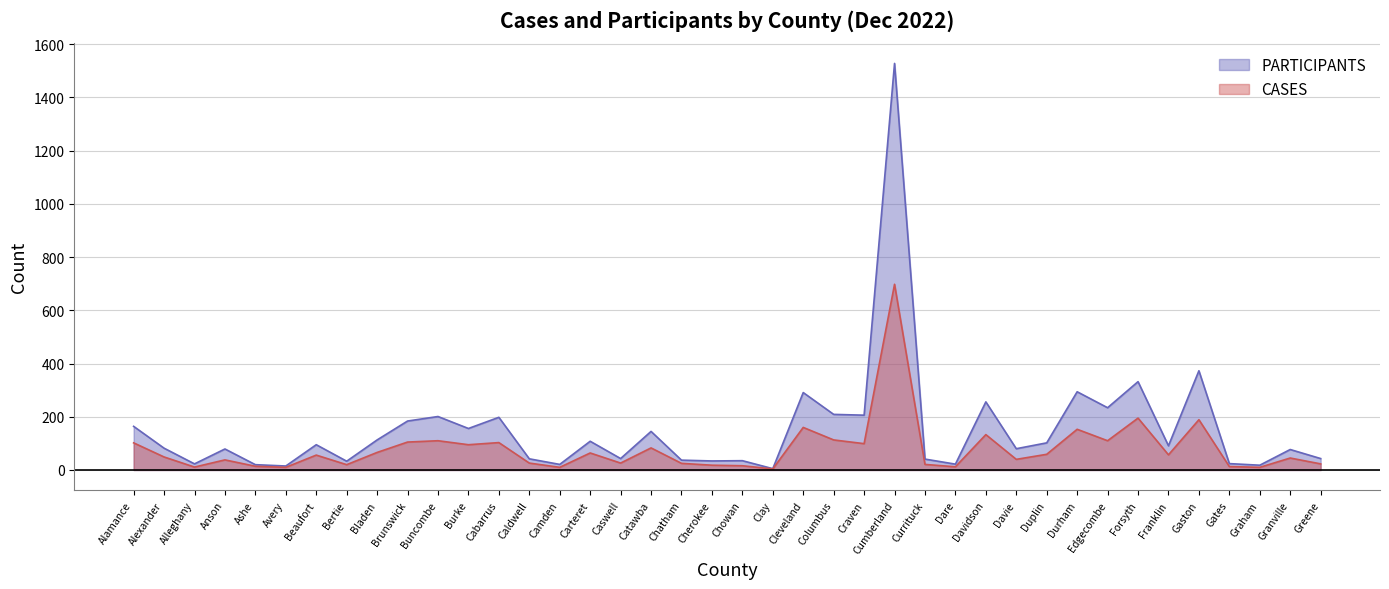

True or false: CASES and PARTICIPANTS cross at least once.

False